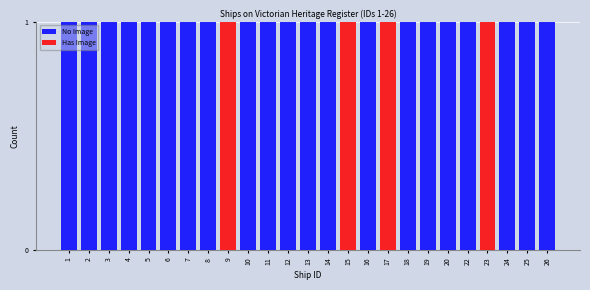

What is the sum of all No Image values?

21